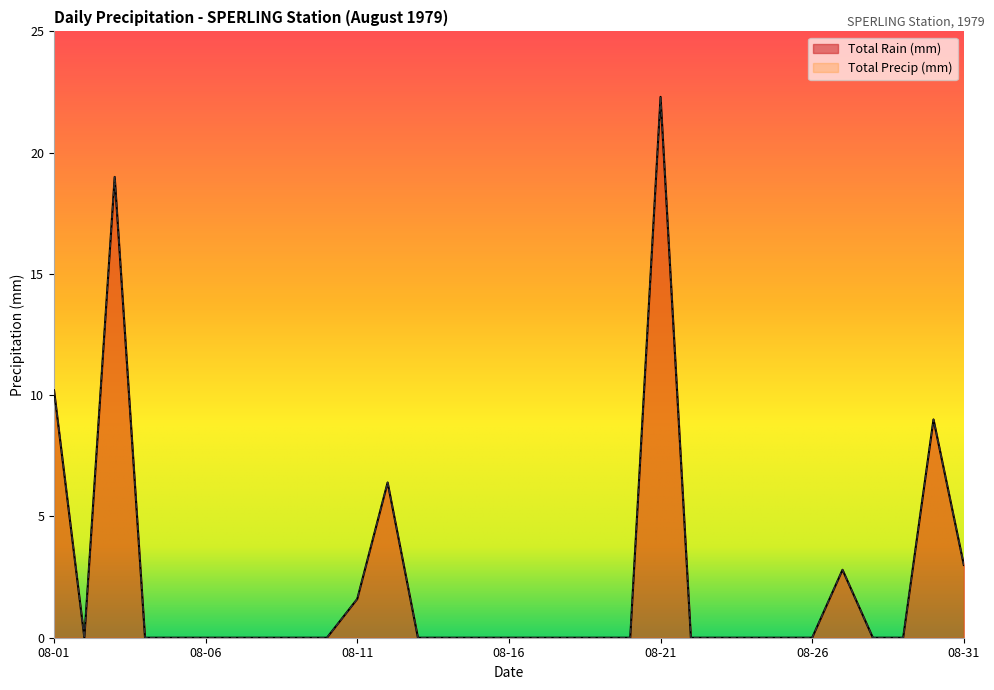

The value of Total Precip (mm) at 1979-08-13 is 0.0. True or false?

True